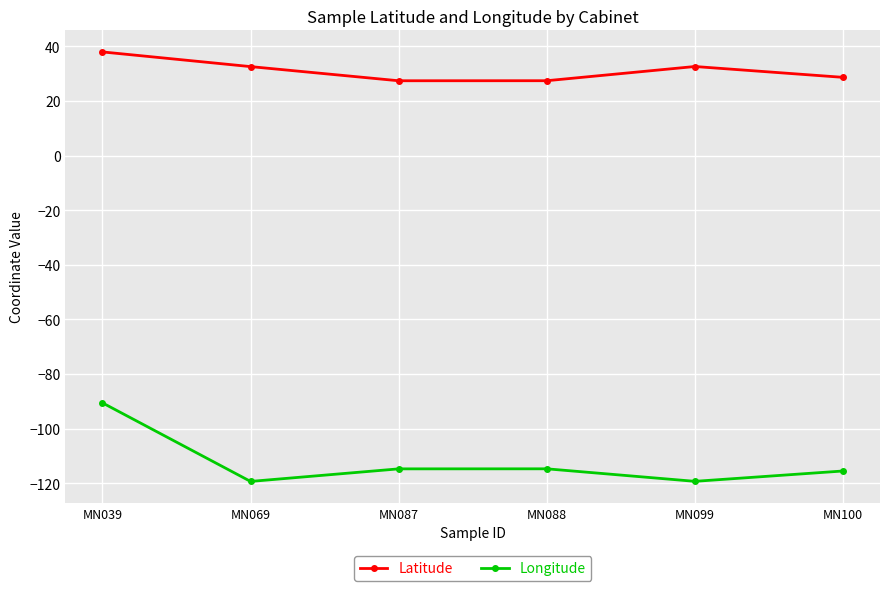

What is the minimum value for Latitude?

27.4